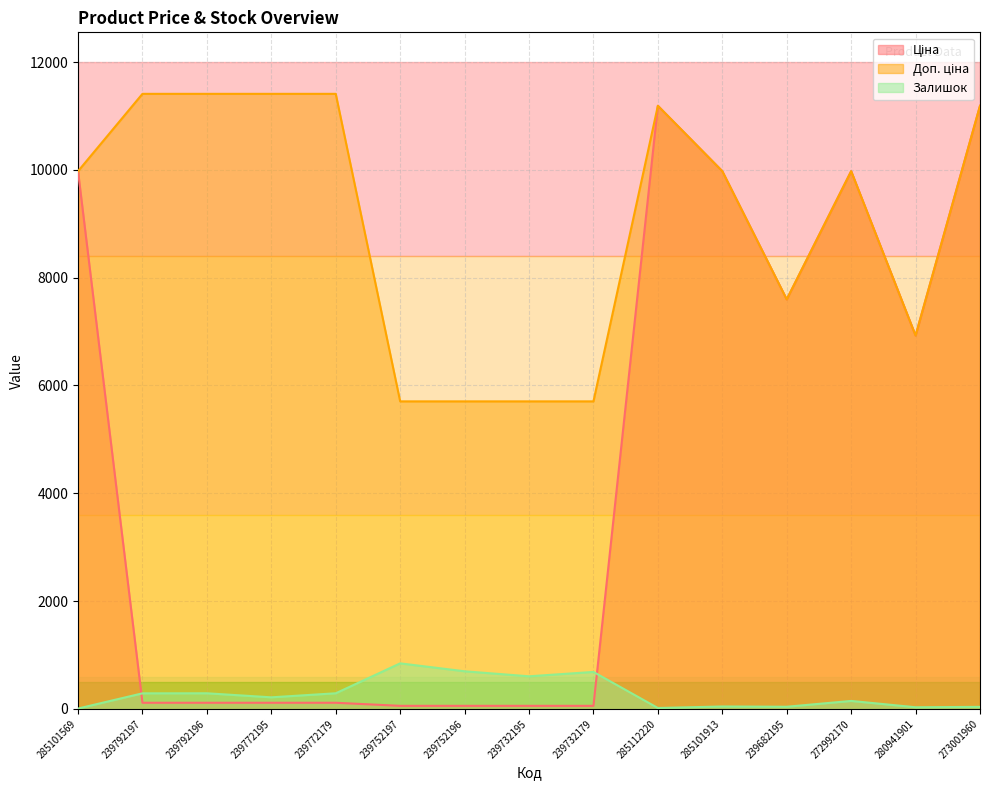

What is the total value across all series at 272992170?

20098.0